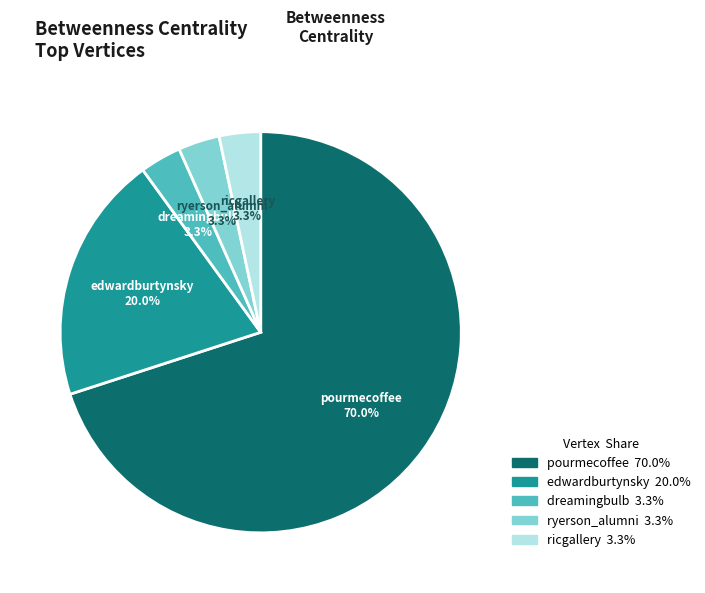

Does ricgallery represent more than half of the total?

No